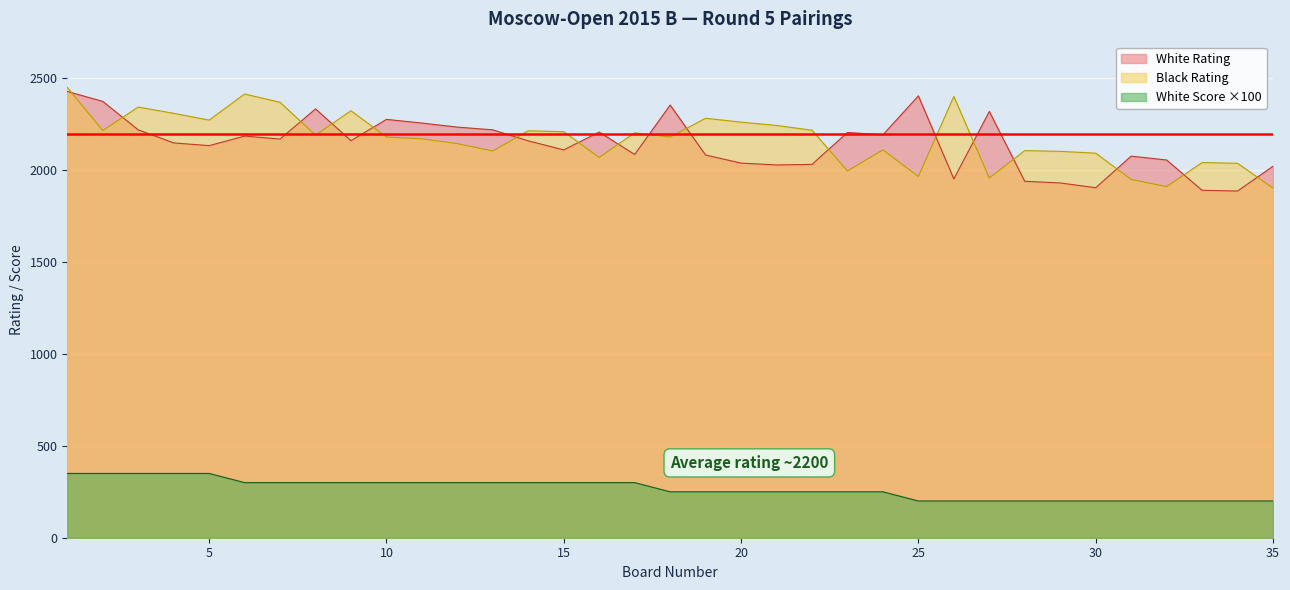

True or false: White Rating and Black Rating intersect in this chart.

True